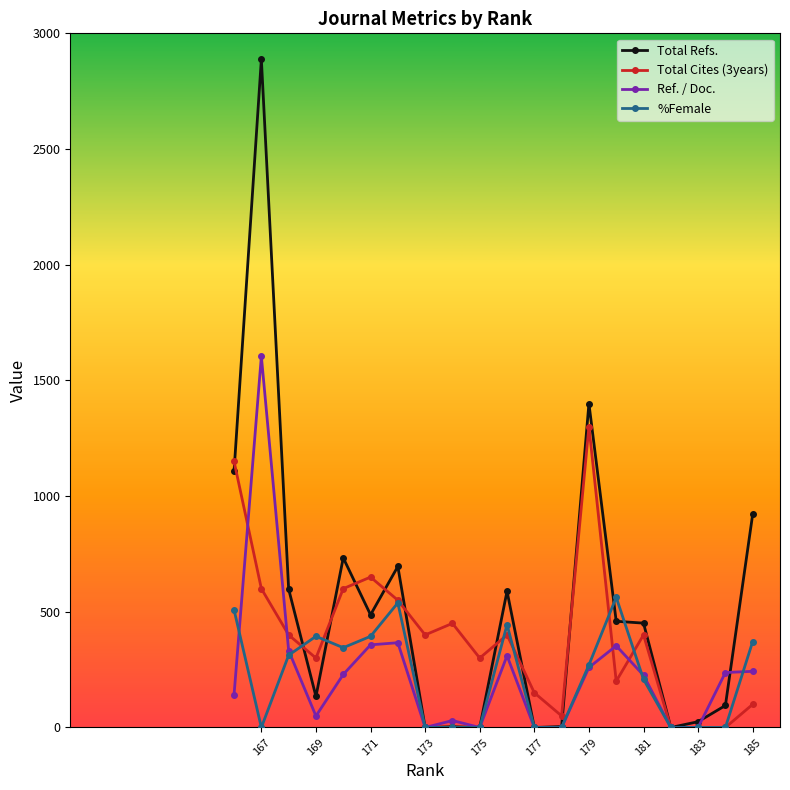

At how many categories does at least one series exceed 1026?

3